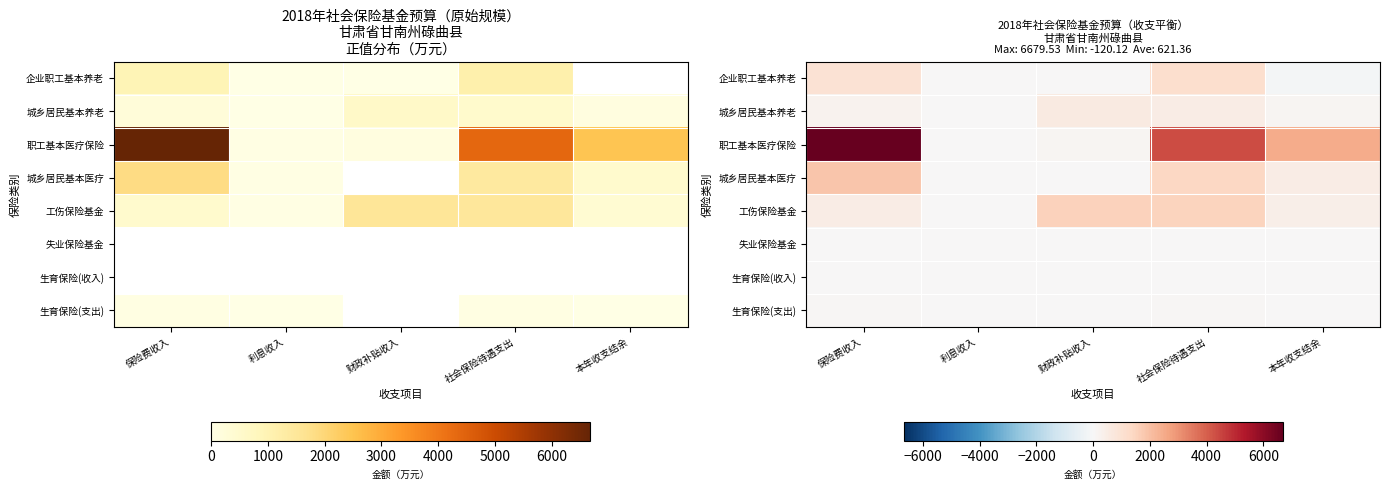

Rank the series at 利息收入 from lowest to highest value.

失业保险基金, 生育保险(收入), 生育保险(支出), 企业职工基本养老, 城乡居民基本养老, 职工基本医疗保险, 工伤保险基金, 城乡居民基本医疗